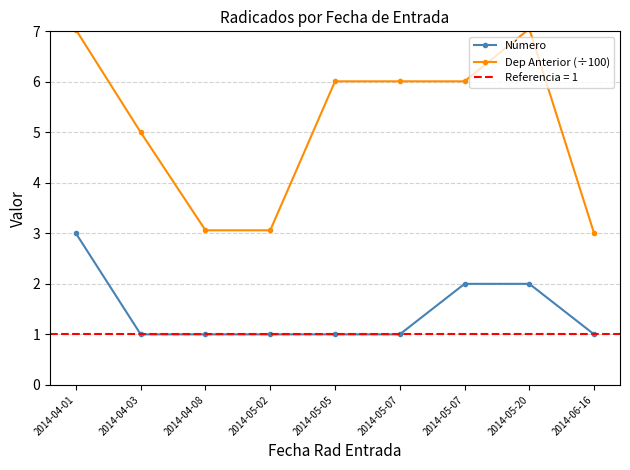

Reading left to right, what are all the values shown in this chart?

Número: 2014-04-01=3.0	2014-04-03=1.0	2014-04-08=1.0	2014-05-02=1.0	2014-05-05=1.0	2014-05-07=1.0	2014-05-07=2.0	2014-05-20=2.0	2014-06-16=1.0
Dep Anterior (÷100): 2014-04-01=7.0	2014-04-03=5.0	2014-04-08=3.1	2014-05-02=3.1	2014-05-05=6.0	2014-05-07=6.0	2014-05-07=6.0	2014-05-20=7.0	2014-06-16=3.0